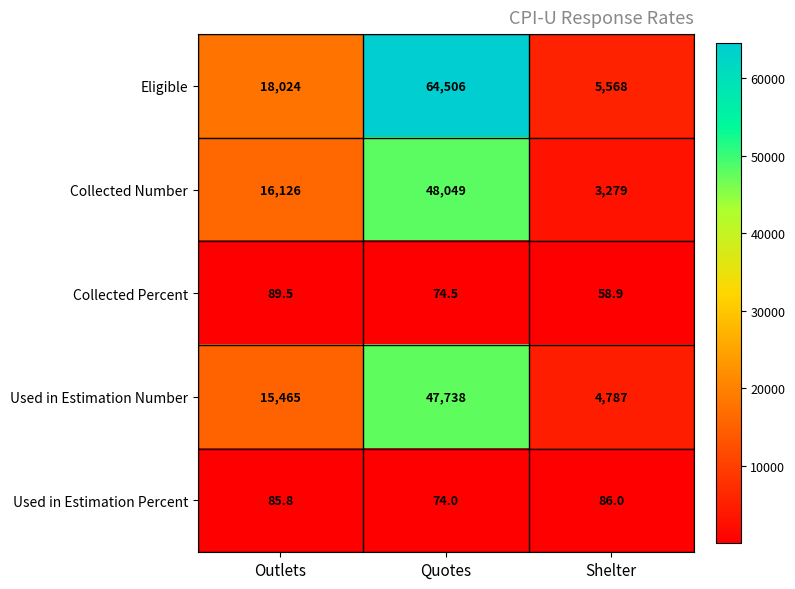

How many data points does each series have?

3